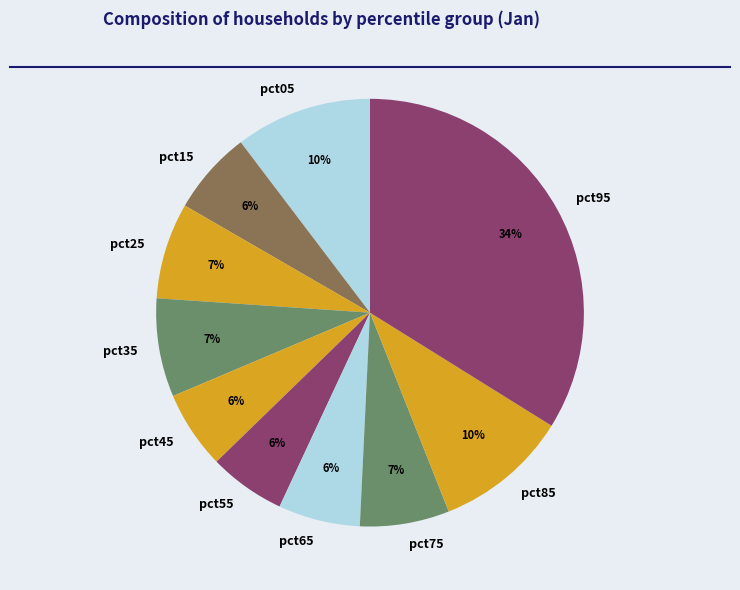

Do pct45 and pct15 together represent more than half of the pie?

No